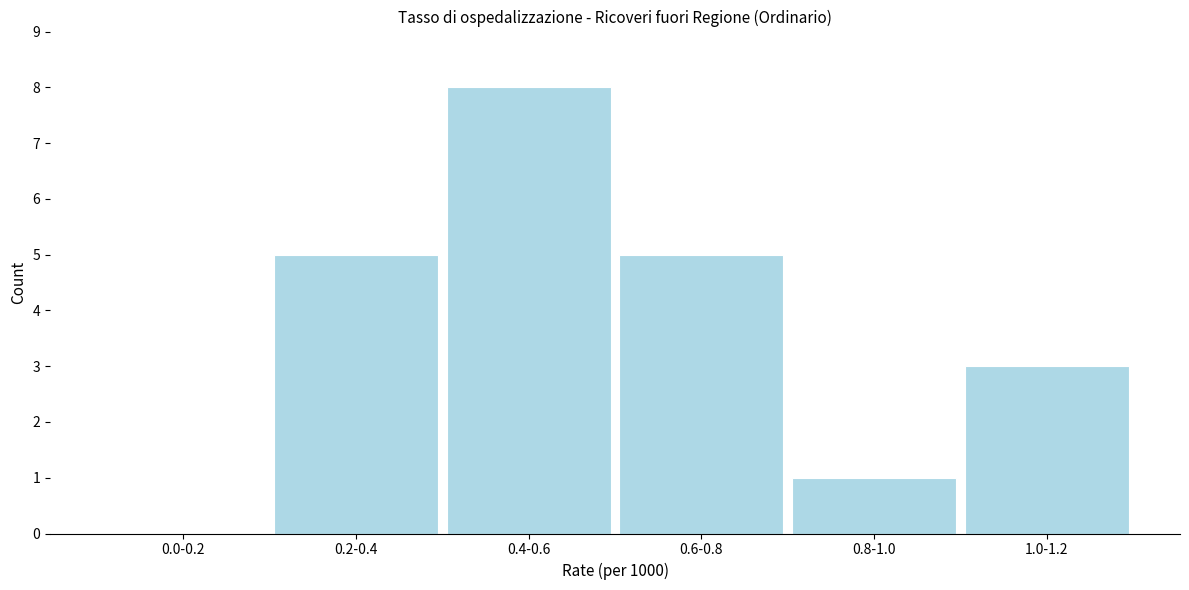

Reading left to right, what are all the values shown in this chart?

0.0-0.2=0	0.2-0.4=5	0.4-0.6=8	0.6-0.8=5	0.8-1.0=1	1.0-1.2=3